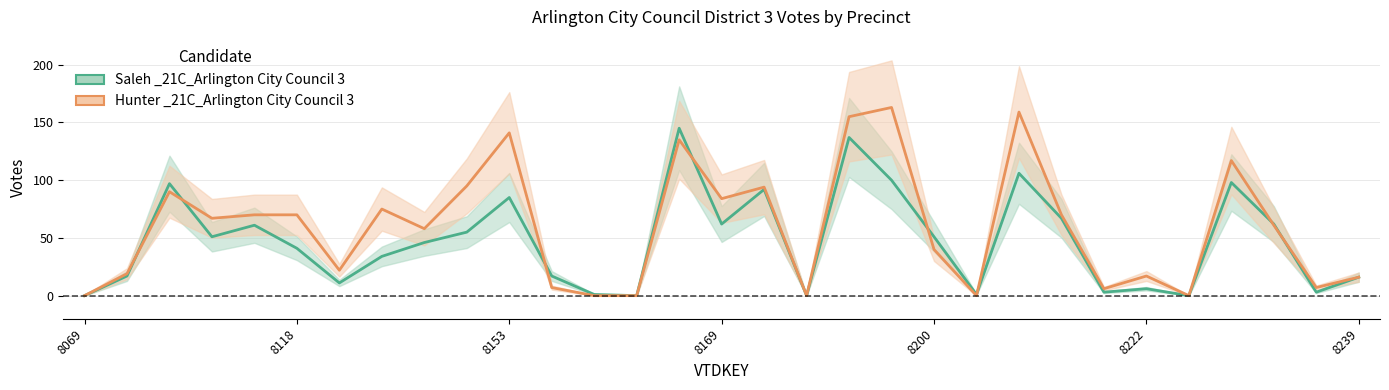

What is the average value of the Hunter _21C_Arlington City Council 3 series?

59